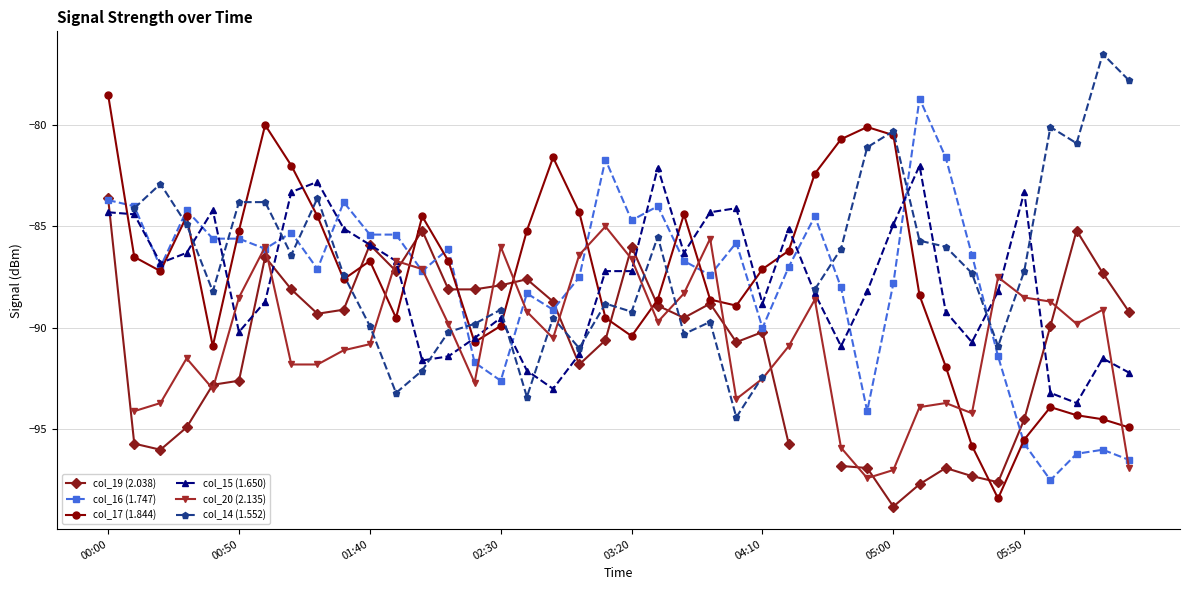

What is the minimum value for col_19 (2.038)?

-98.8